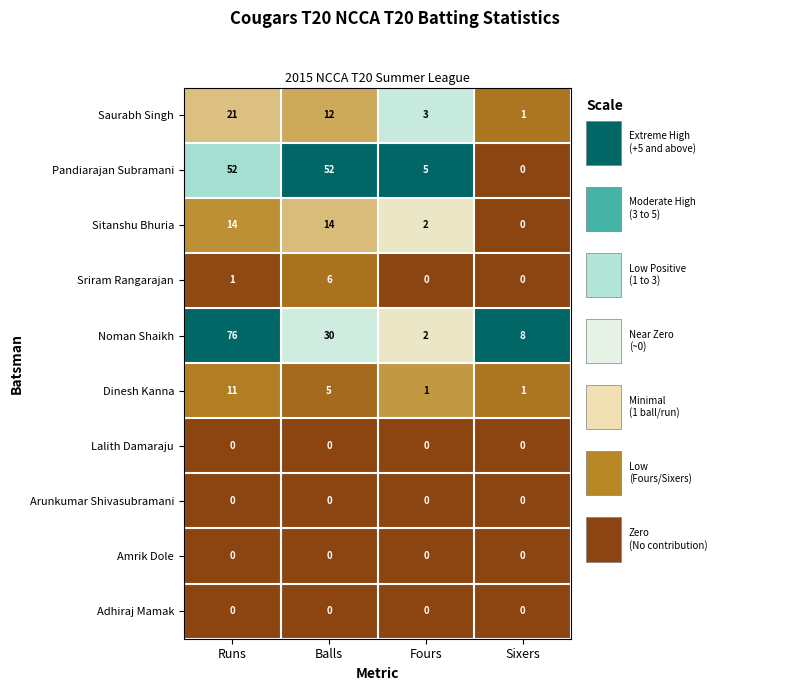

What is the total value across all series at Fours?

13